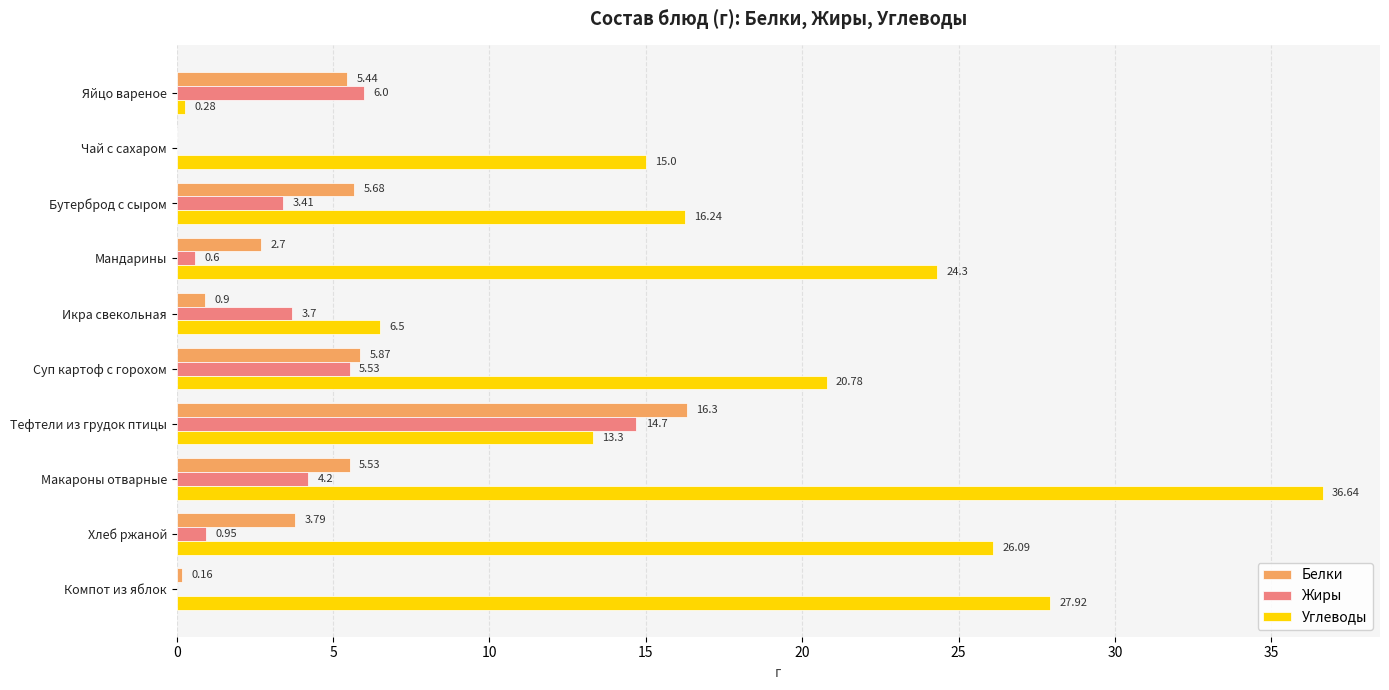

What is the sum of all Белки values?

46.4